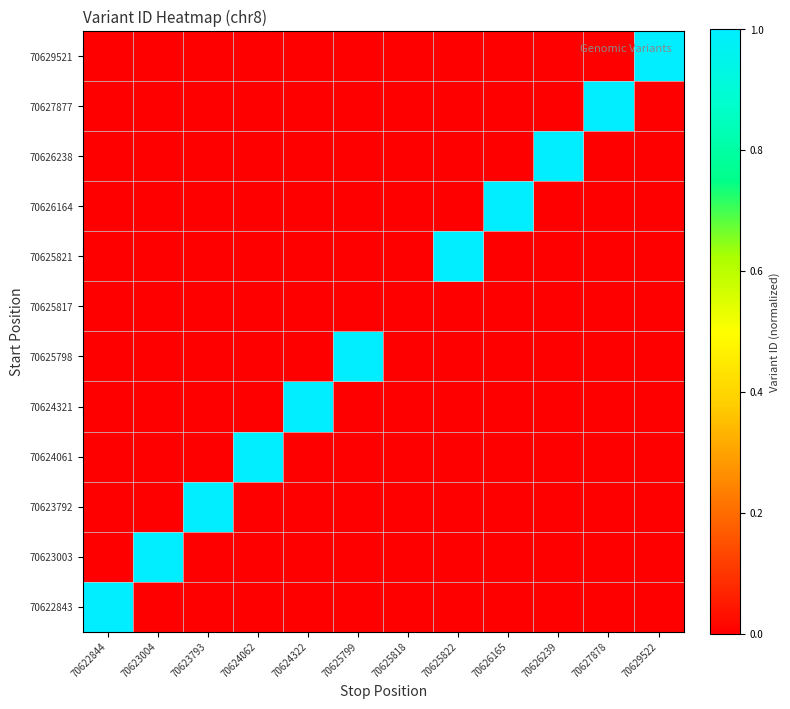

Rank the series by their maximum value, from highest to lowest.

70629521, 70627877, 70626238, 70626164, 70625821, 70625798, 70624321, 70624061, 70623792, 70623003, 70622843, 70625817